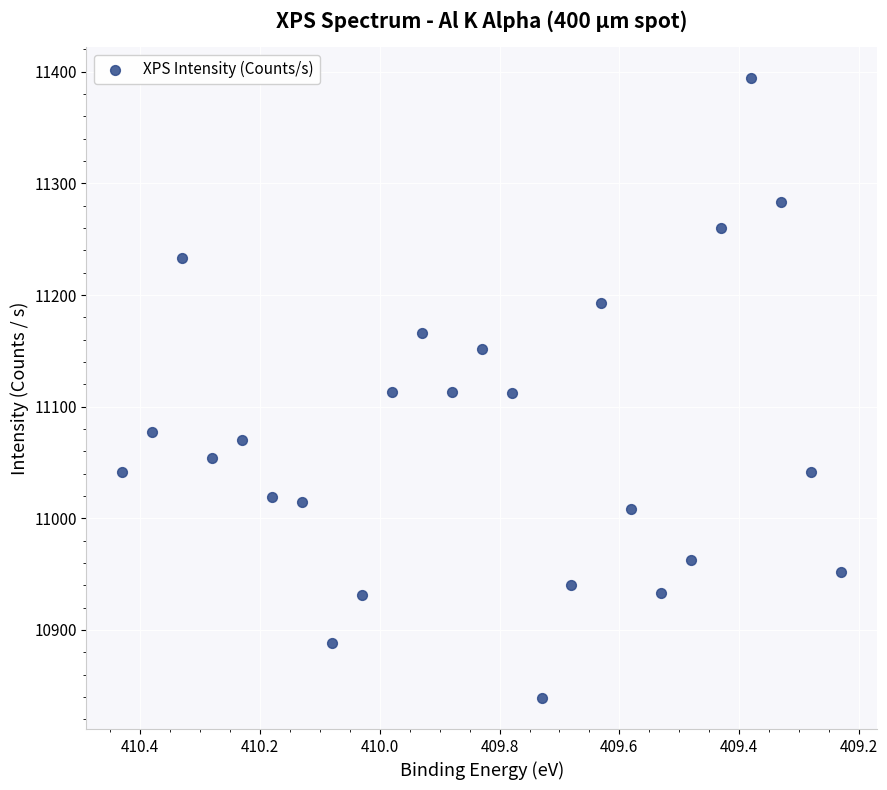

What is the range of X values (max minus min)?

1.2